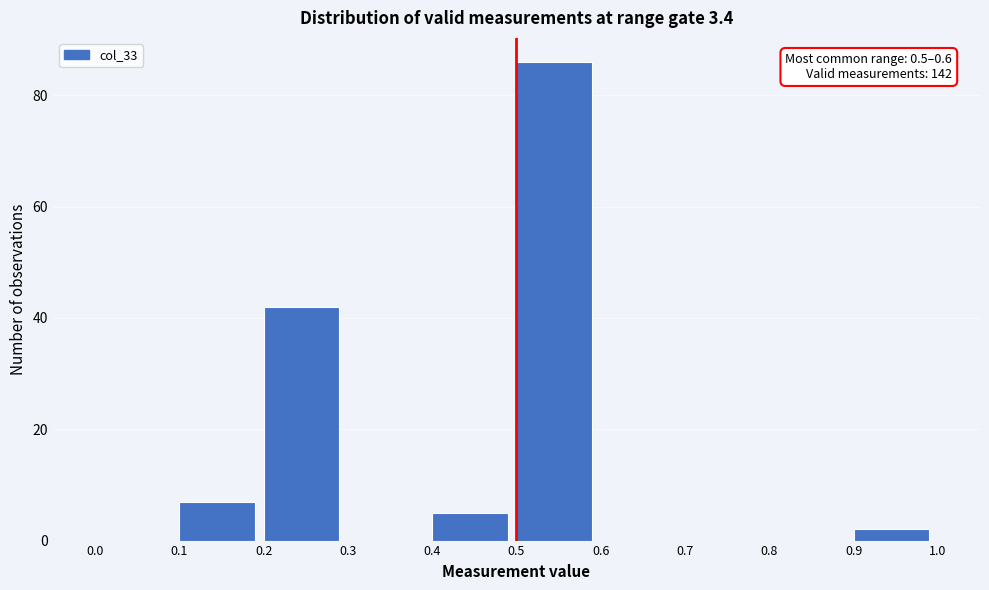

Over which range of the x-axis is the bar tallest?

0.5 to 0.6